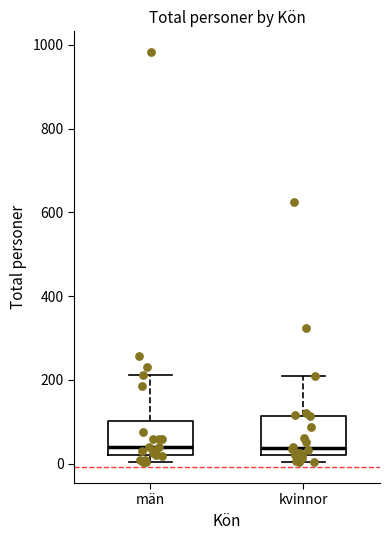

Where does the upper whisker of the box for kvinnor end on the y-axis? The values are not printed on the chart, so give them approximately, as read against the axis.

200